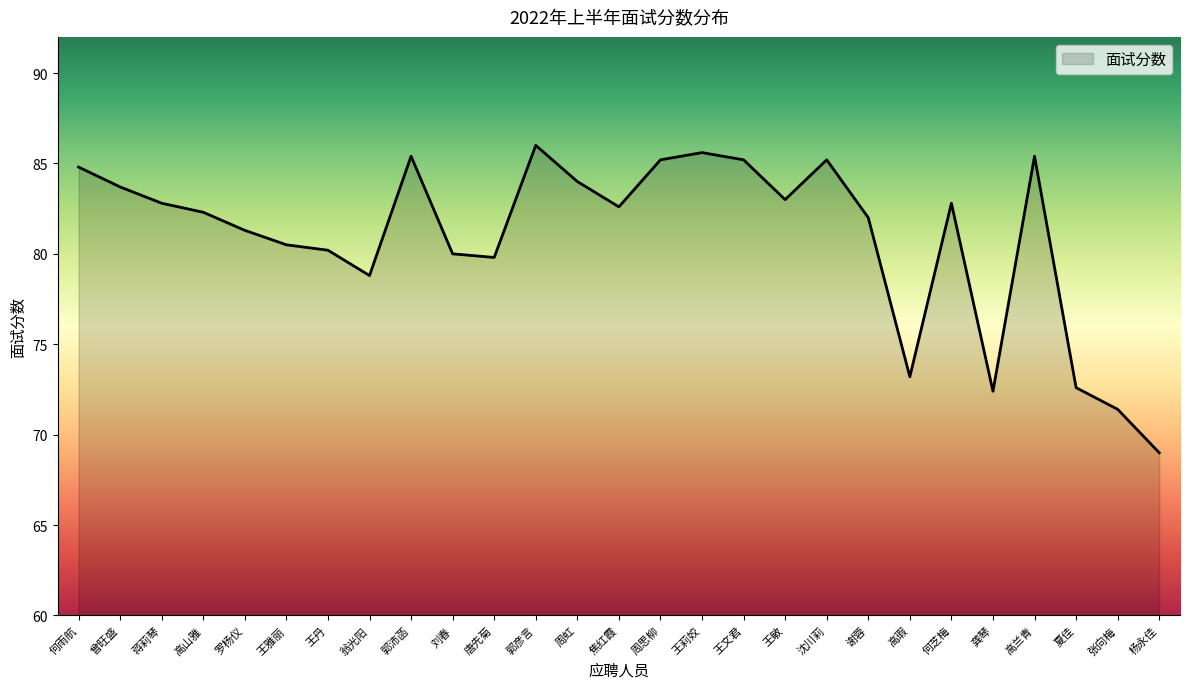

At which label is the value closest to 77?

翁光阳